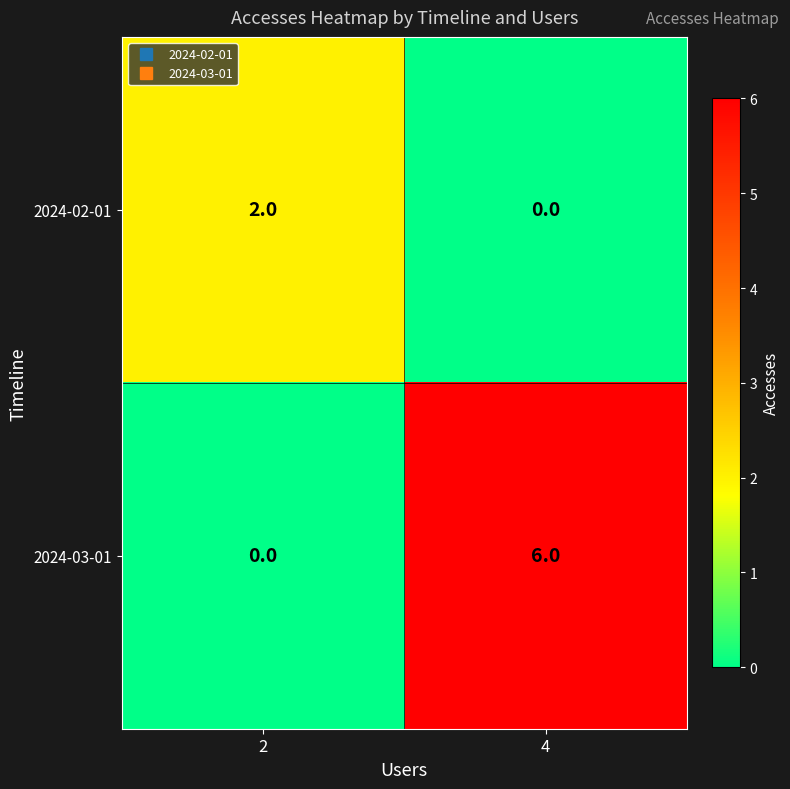

True or false: 2024-02-01 has a value of 0 at 4.

True